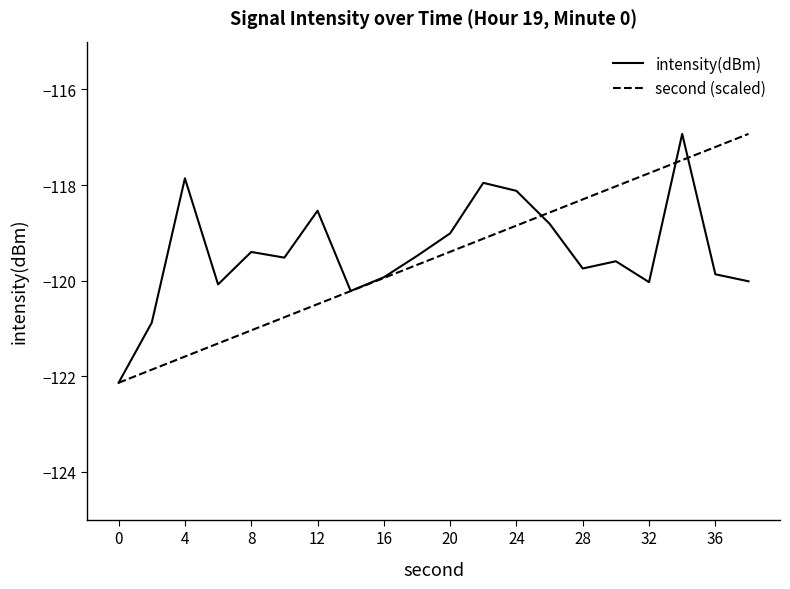

What is the maximum value shown in the chart?

-116.9